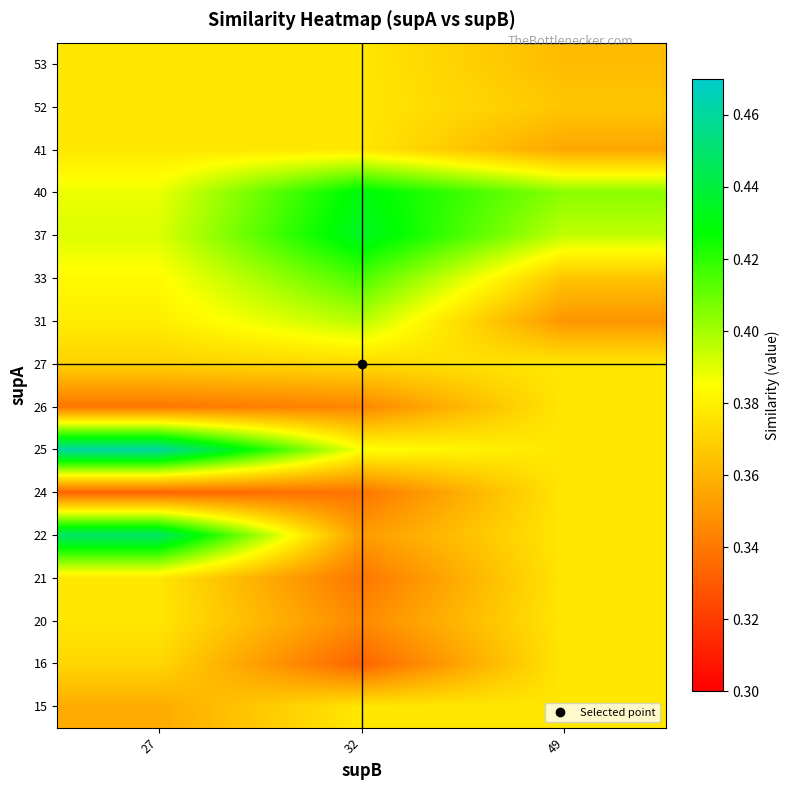

Reading left to right, extract all data points from this chart.

15: 27=0.4	32=0.4	49=0.4
16: 27=0.4	32=0.3	49=0.4
20: 27=0.4	32=0.3	49=0.4
21: 27=0.4	32=0.3	49=0.4
22: 27=0.4	32=0.4	49=0.4
24: 27=0.3	32=0.3	49=0.4
25: 27=0.5	32=0.4	49=0.4
26: 27=0.3	32=0.3	49=0.4
27: 27=0.4	32=0.4	49=0.4
31: 27=0.4	32=0.4	49=0.3
33: 27=0.4	32=0.4	49=0.4
37: 27=0.4	32=0.4	49=0.4
40: 27=0.4	32=0.4	49=0.4
41: 27=0.4	32=0.4	49=0.4
52: 27=0.4	32=0.4	49=0.4
53: 27=0.4	32=0.4	49=0.4